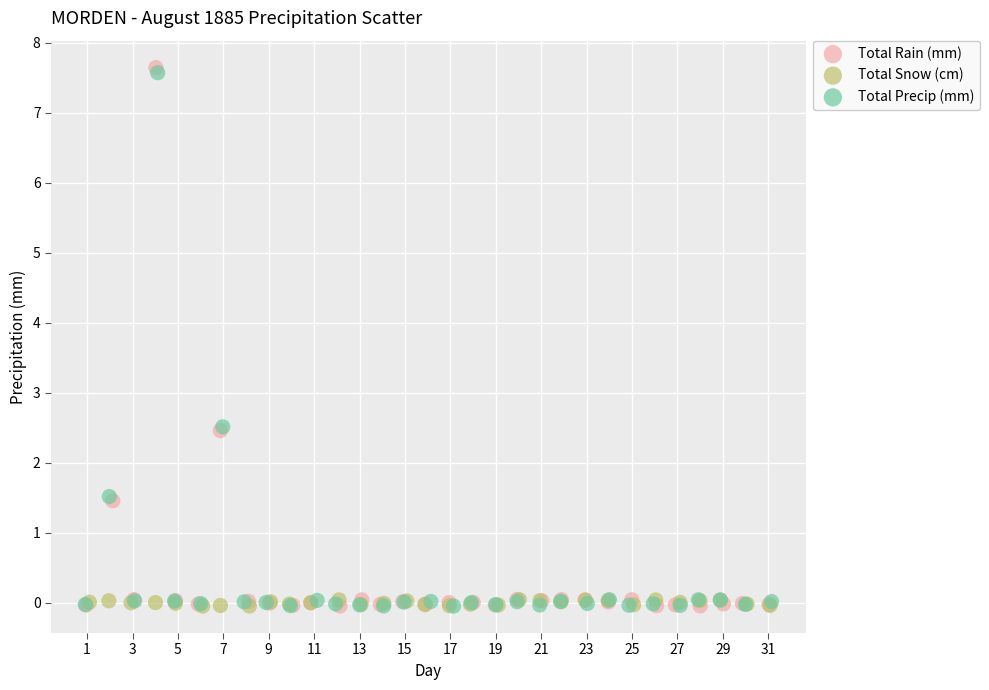

Which series contains the highest Y value?

Total Rain (mm)